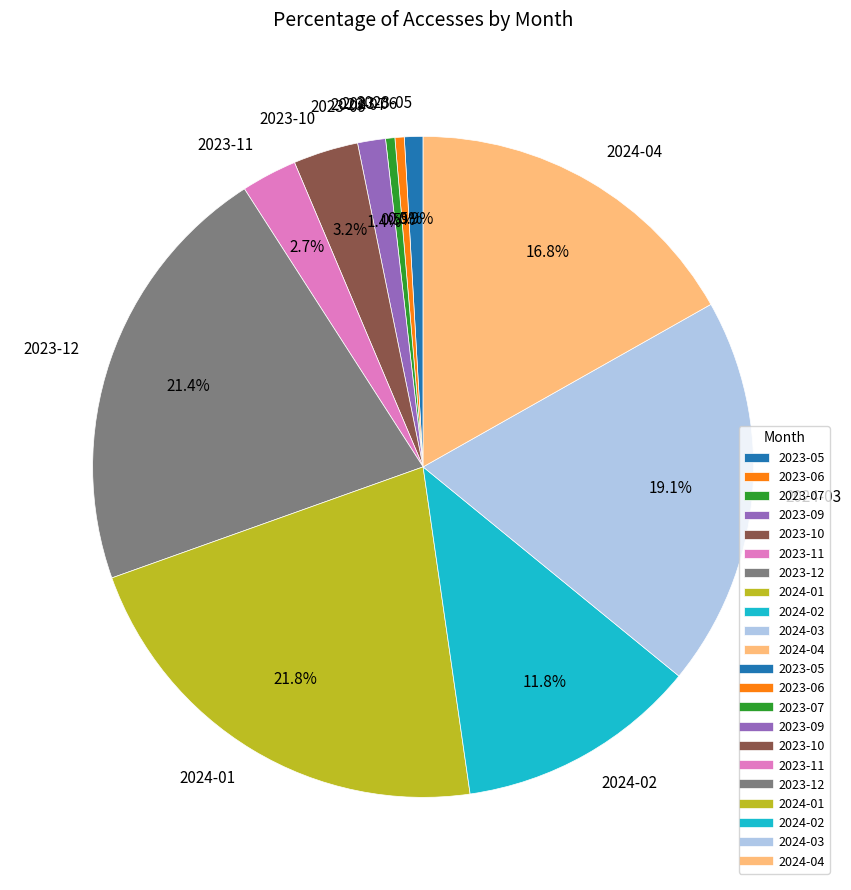

To the nearest percent, what is the combined percentage of 2023-12 and 2023-05?

22%